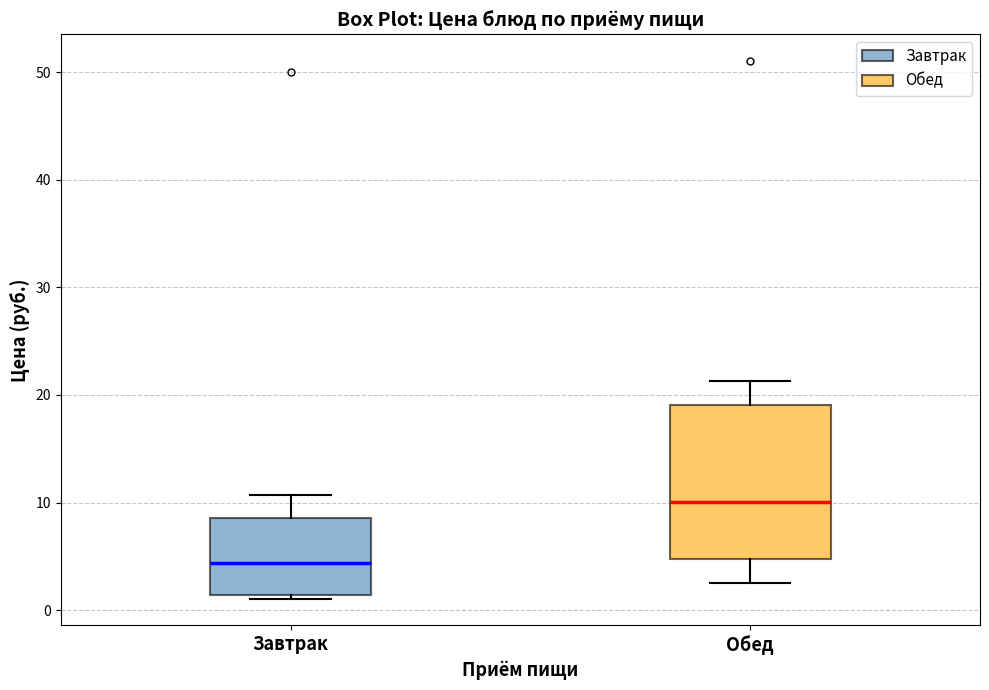

Reading left to right, transcribe this box plot: for each box, give where its median line is, the range the box spans, and where its two whiskers end, as read against the y-axis. The values are not printed on the chart, so give them approximately, as read against the axis.

Завтрак: median 4, box 1 to 9, whiskers 1 (just below the box's lower edge) to 11
Обед: median 10, box 5 to 19, whiskers 3 to 21